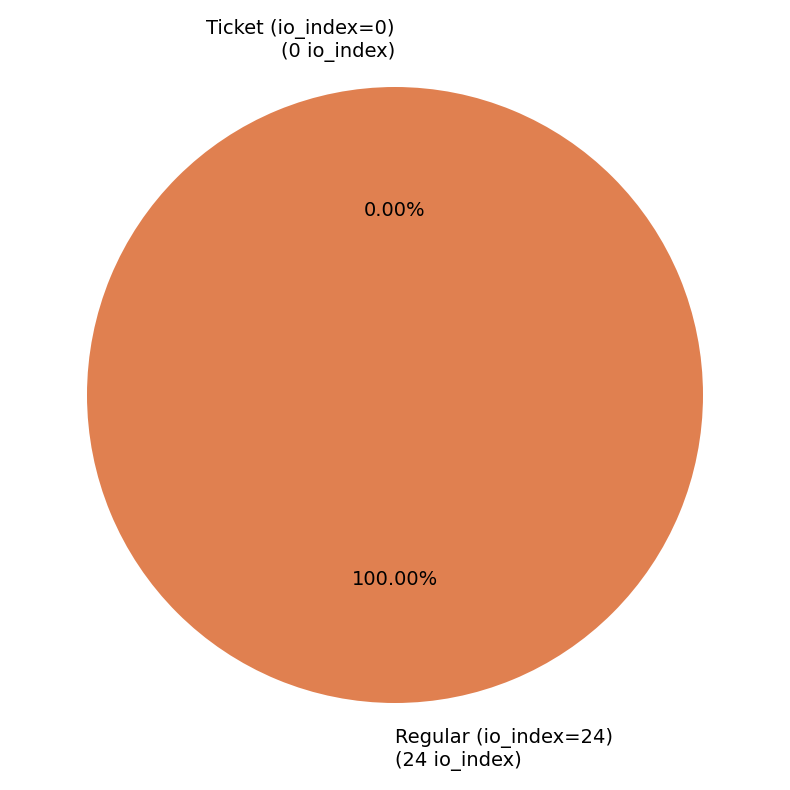

To the nearest percent, what is the difference between the largest and smallest slice percentages?

100%